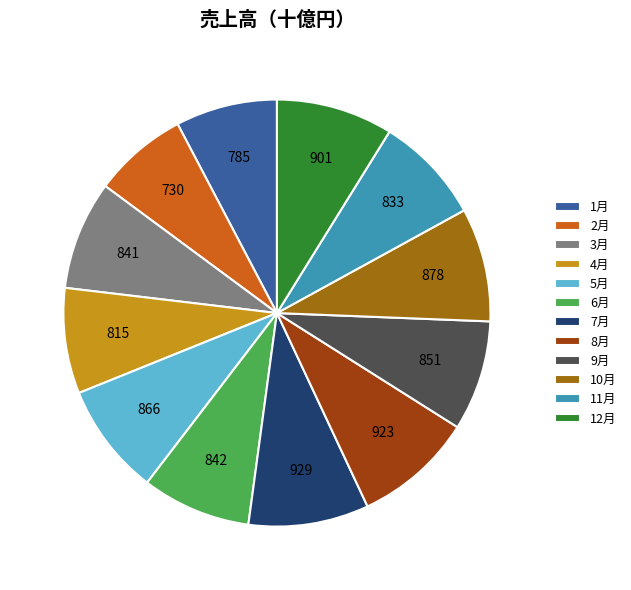

Between 9月 and 1月, which is larger?

9月